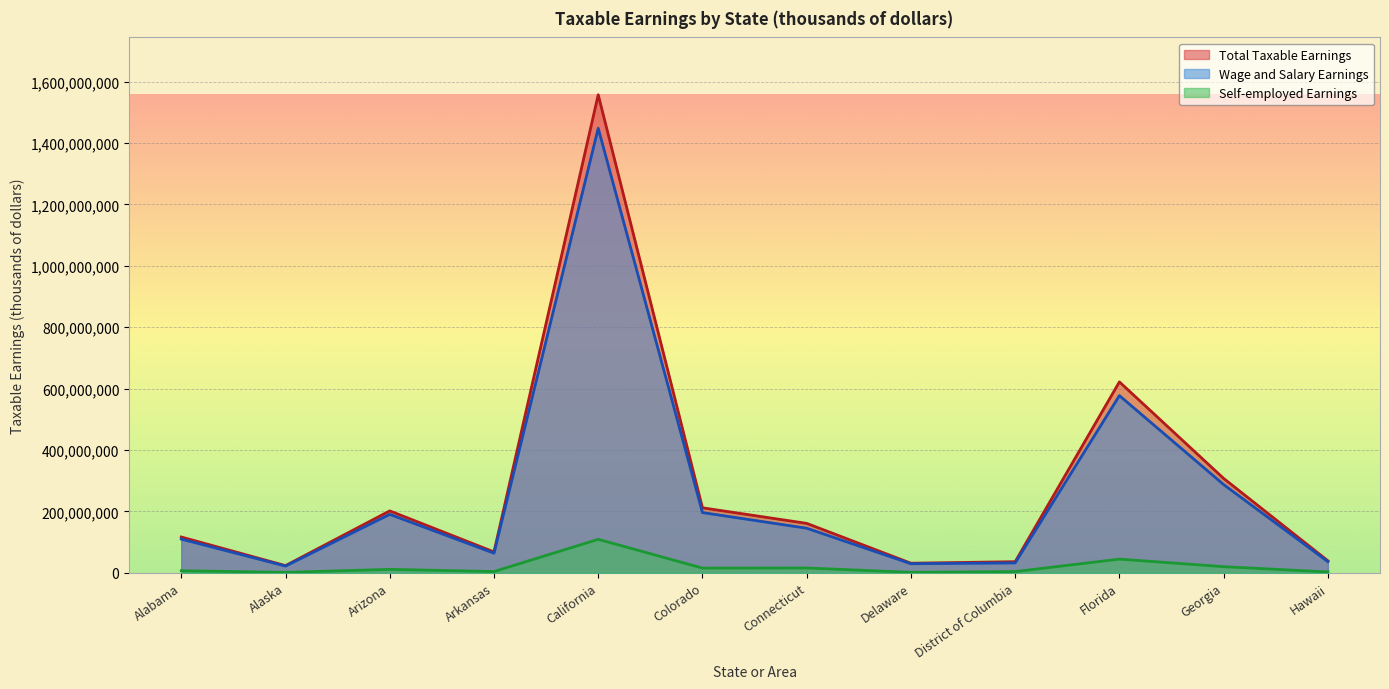

Which series has the widest spread of values?

Total Taxable Earnings